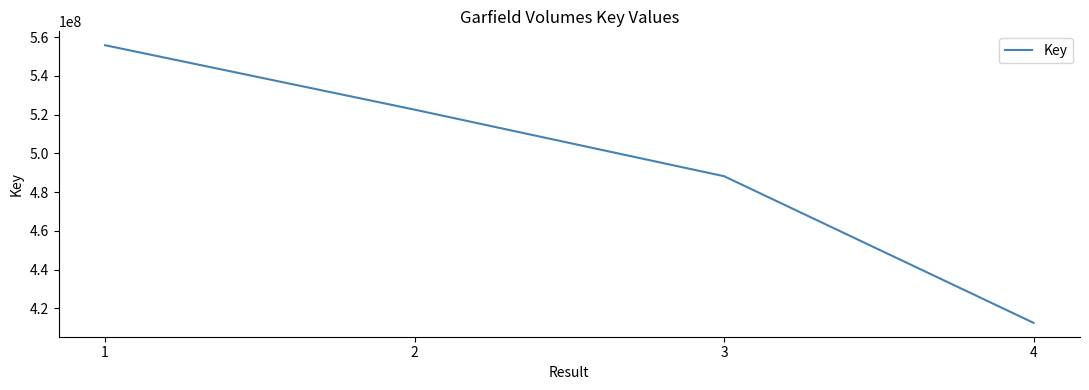

Is it true that the value at 1 is 238495020?

False